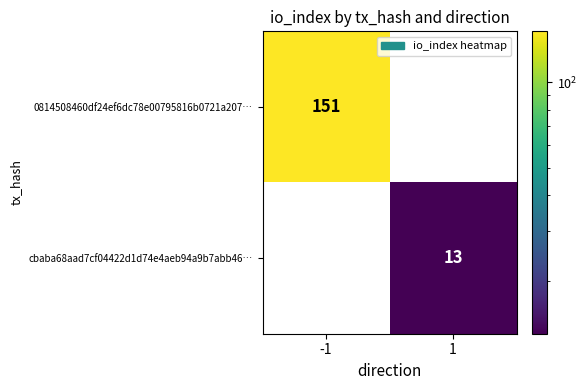

List the series in order of their peak value, lowest first.

cbaba68aad7cf04422d1d74e4aeb94a9b7abb46…, 0814508460df24ef6dc78e00795816b0721a207…